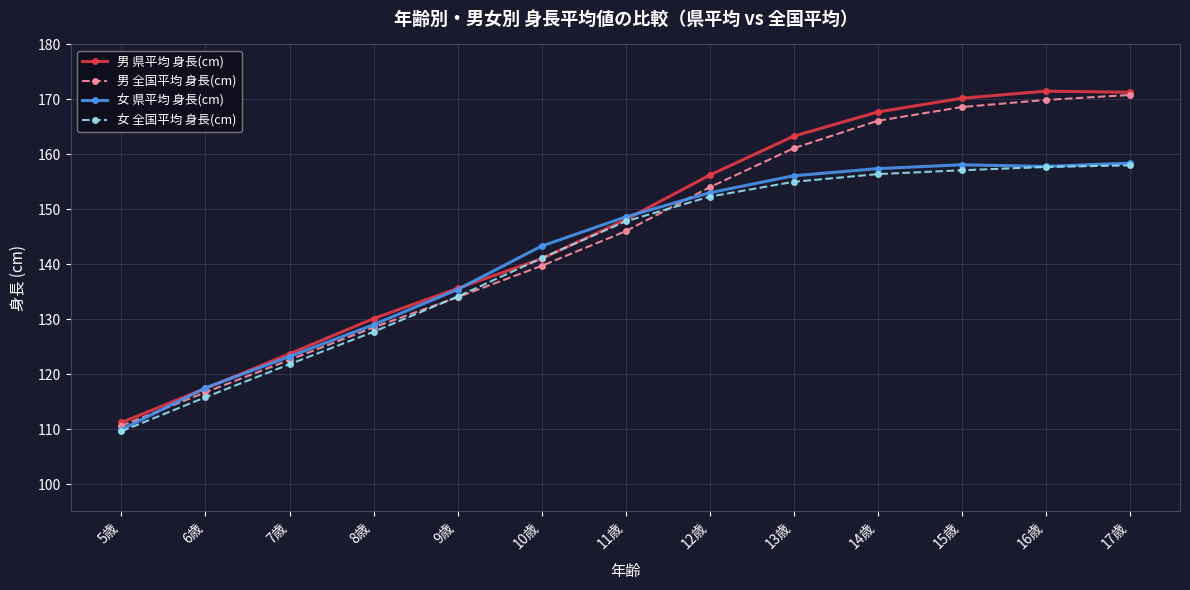

After their last crossing, which series has the higher values: 男 県平均 身長(cm) or 女 全国平均 身長(cm)?

男 県平均 身長(cm)